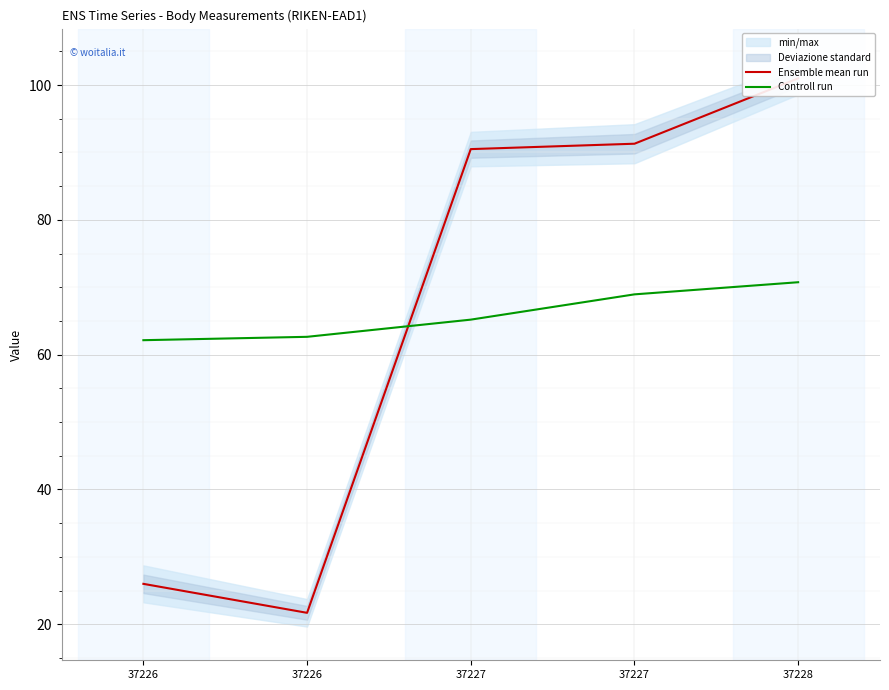

What is the sum of all Ensemble mean run values?

330.5